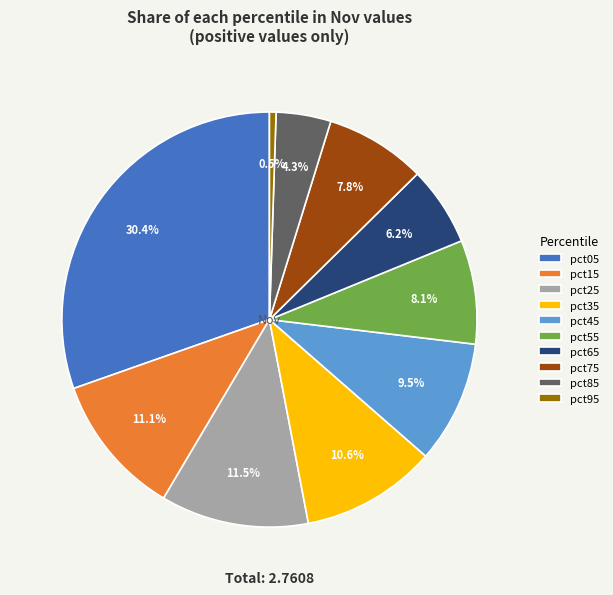

True or false: pct55 accounts for 21% of the total.

False